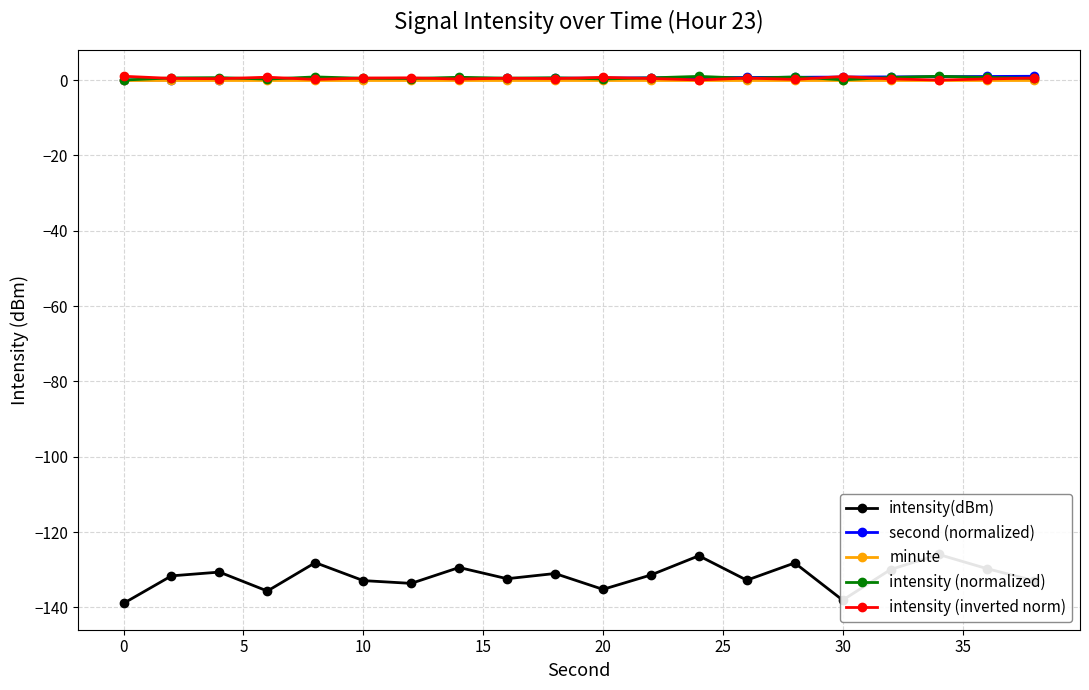

True or false: intensity (inverted norm) has more than 2 points higher than both neighbors.

True